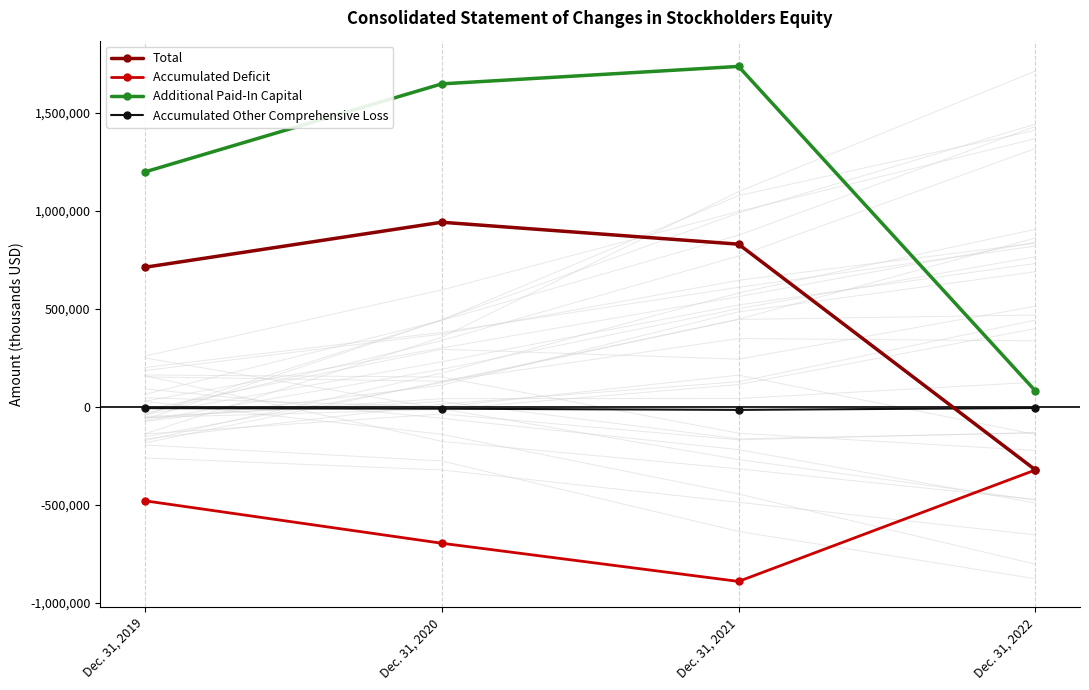

How many distinct data groups are displayed?

4